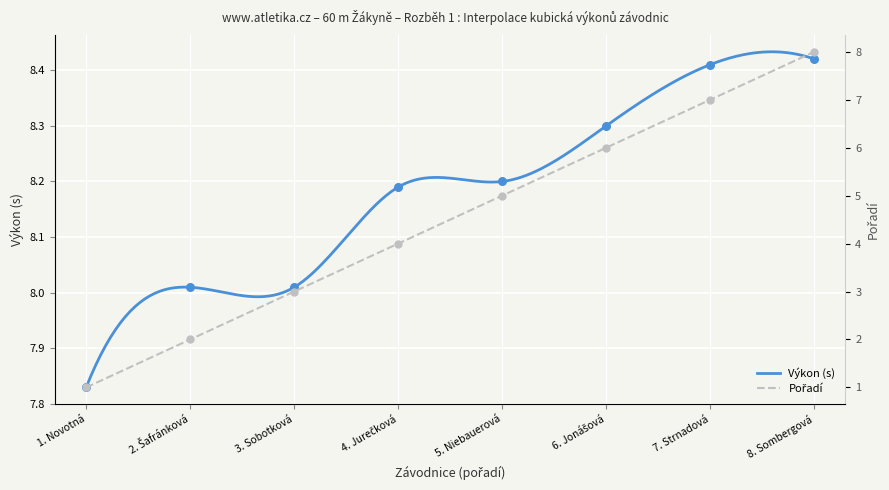

Which series reaches the maximum Y coordinate?

Výkon